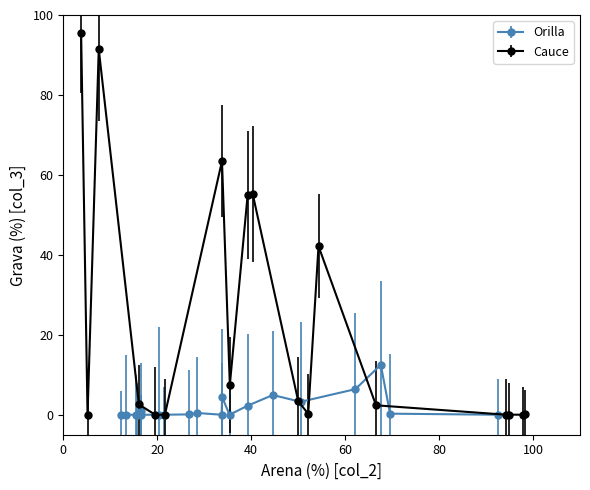

Where is the first local minimum for Orilla_Grava?

3